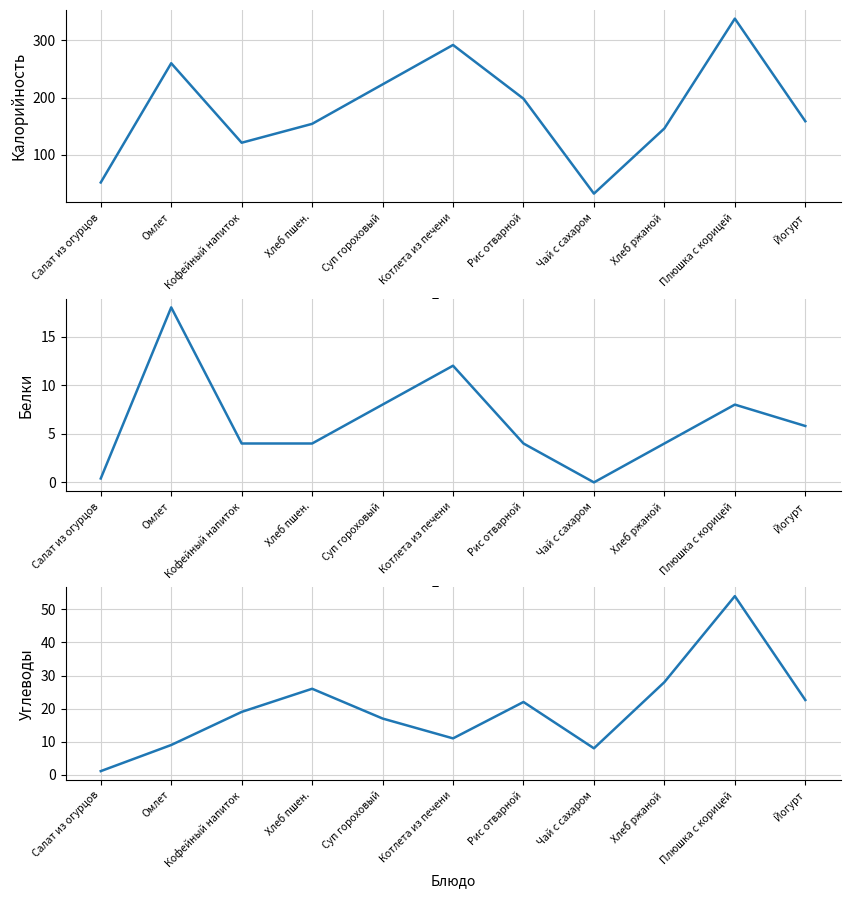

Rank the categories by Углеводы value from lowest to highest.

Салат из огурцов, Чай с сахаром, Омлет, Котлета из печени, Суп гороховый, Кофейный напиток, Рис отварной, Йогурт, Хлеб пшен., Хлеб ржаной, Плюшка с корицей